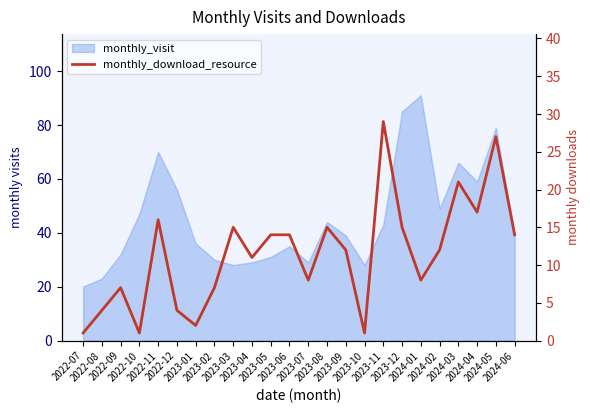

What position from the left is 2023-08?

14